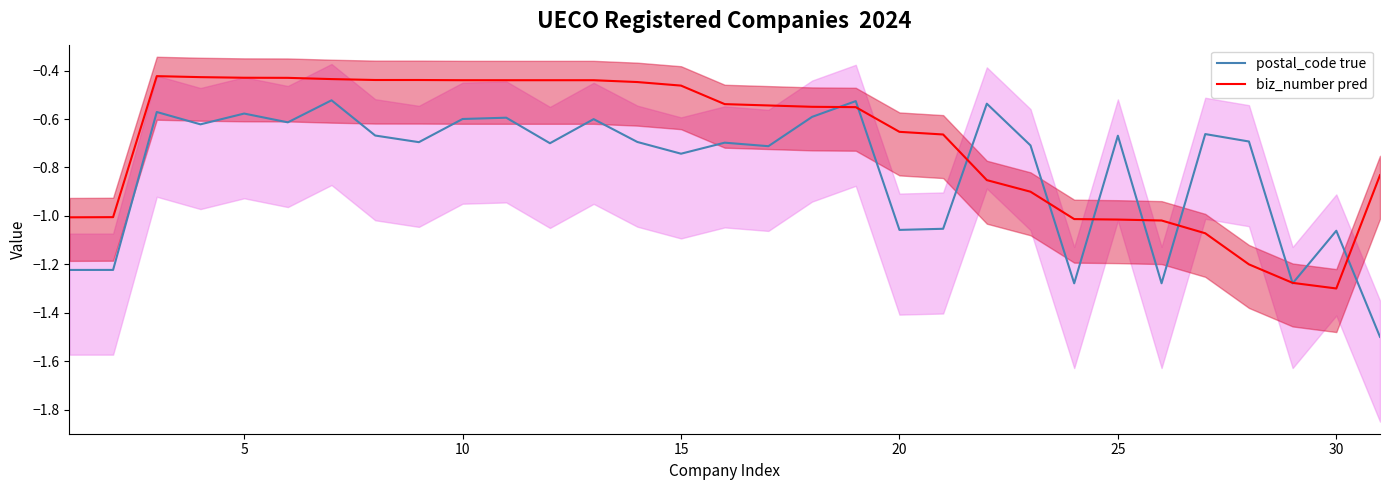

What are all the series names shown in the legend?

postal_code true, biz_number pred